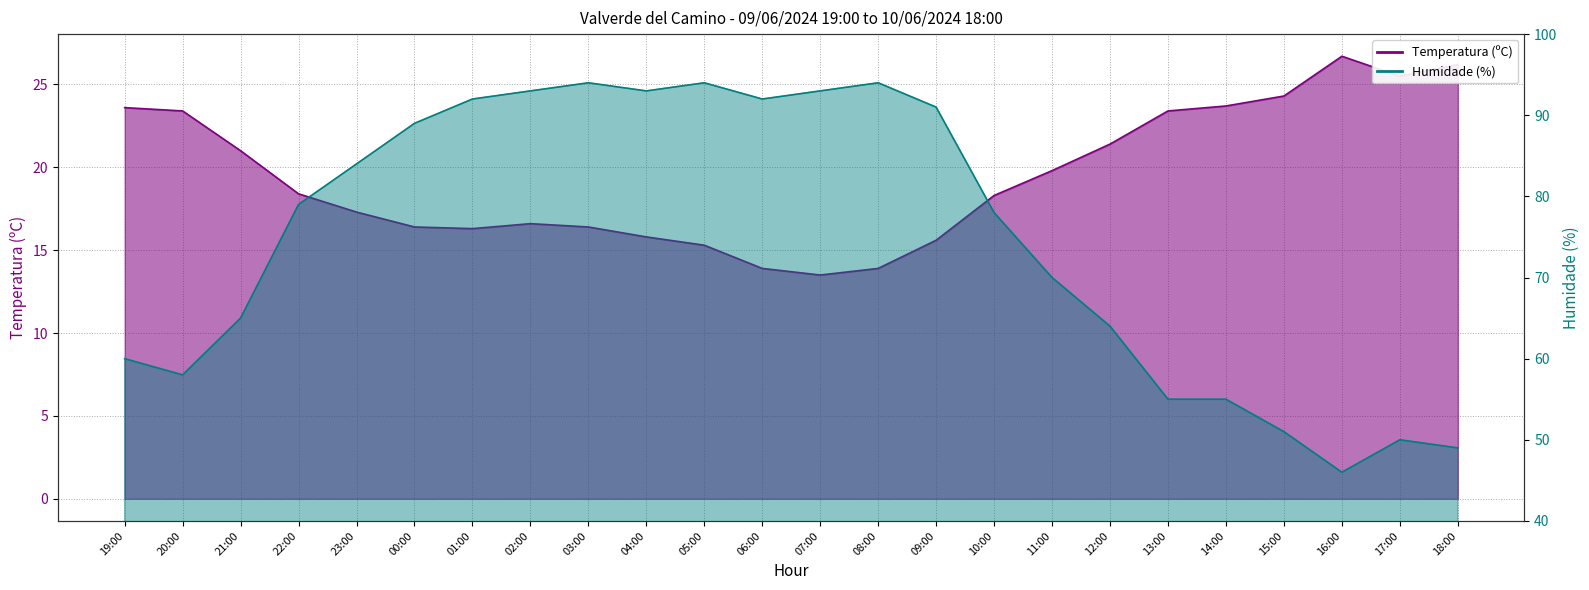

True or false: Temperatura (ºC) has a value of 9.9 at 16:00.

False